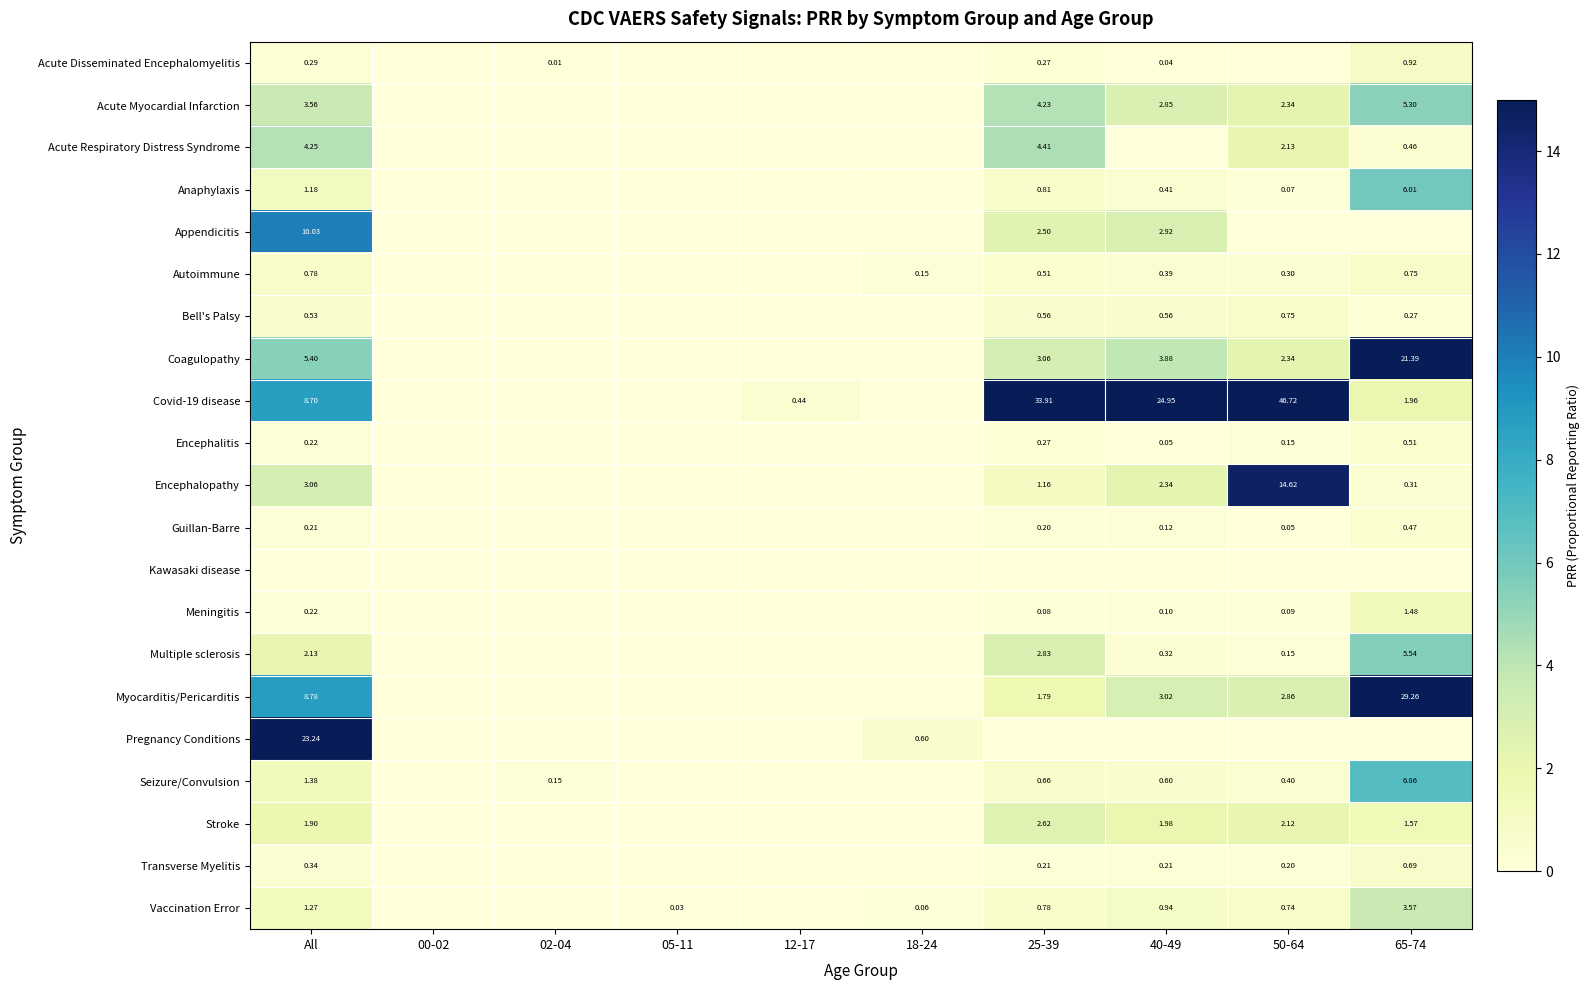

How many data points does each series have?

10